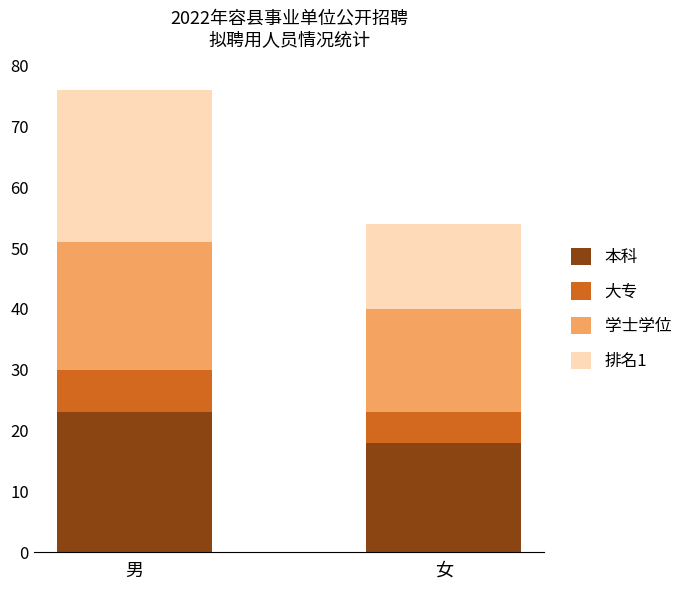

Reading left to right, list the values for the 本科 series.

23	18